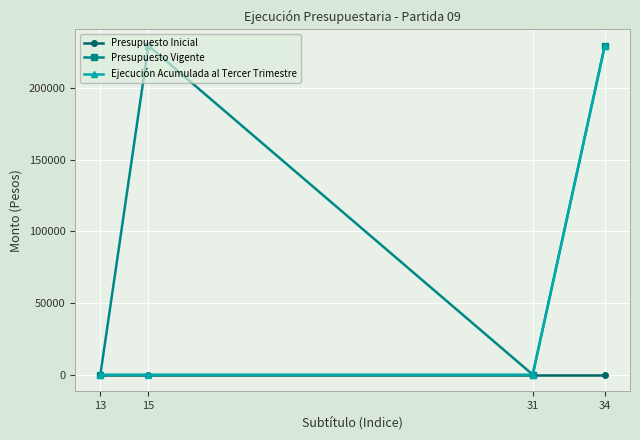

Is it true that Presupuesto Vigente equals 369573 at 34?

False